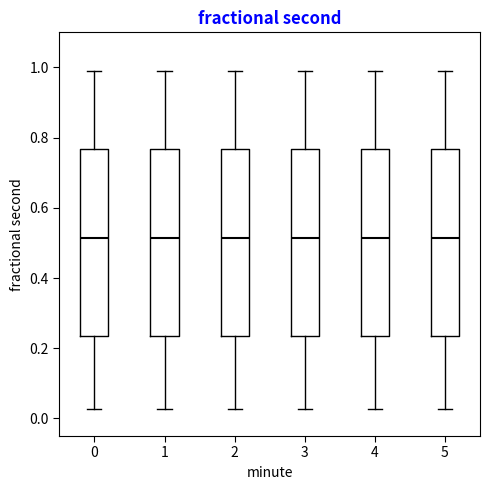

Reading left to right, transcribe this box plot: for each box, give where its median line is, the range the box spans, and where its two whiskers end, as read against the y-axis. The values are not printed on the chart, so give them approximately, as read against the axis.

0: median 0.52, box 0.24 to 0.76, whiskers 0.02 to 0.98
1: median 0.52, box 0.24 to 0.76, whiskers 0.02 to 0.98
2: median 0.52, box 0.24 to 0.76, whiskers 0.02 to 0.98
3: median 0.52, box 0.24 to 0.76, whiskers 0.02 to 0.98
4: median 0.52, box 0.24 to 0.76, whiskers 0.02 to 0.98
5: median 0.52, box 0.24 to 0.76, whiskers 0.02 to 0.98